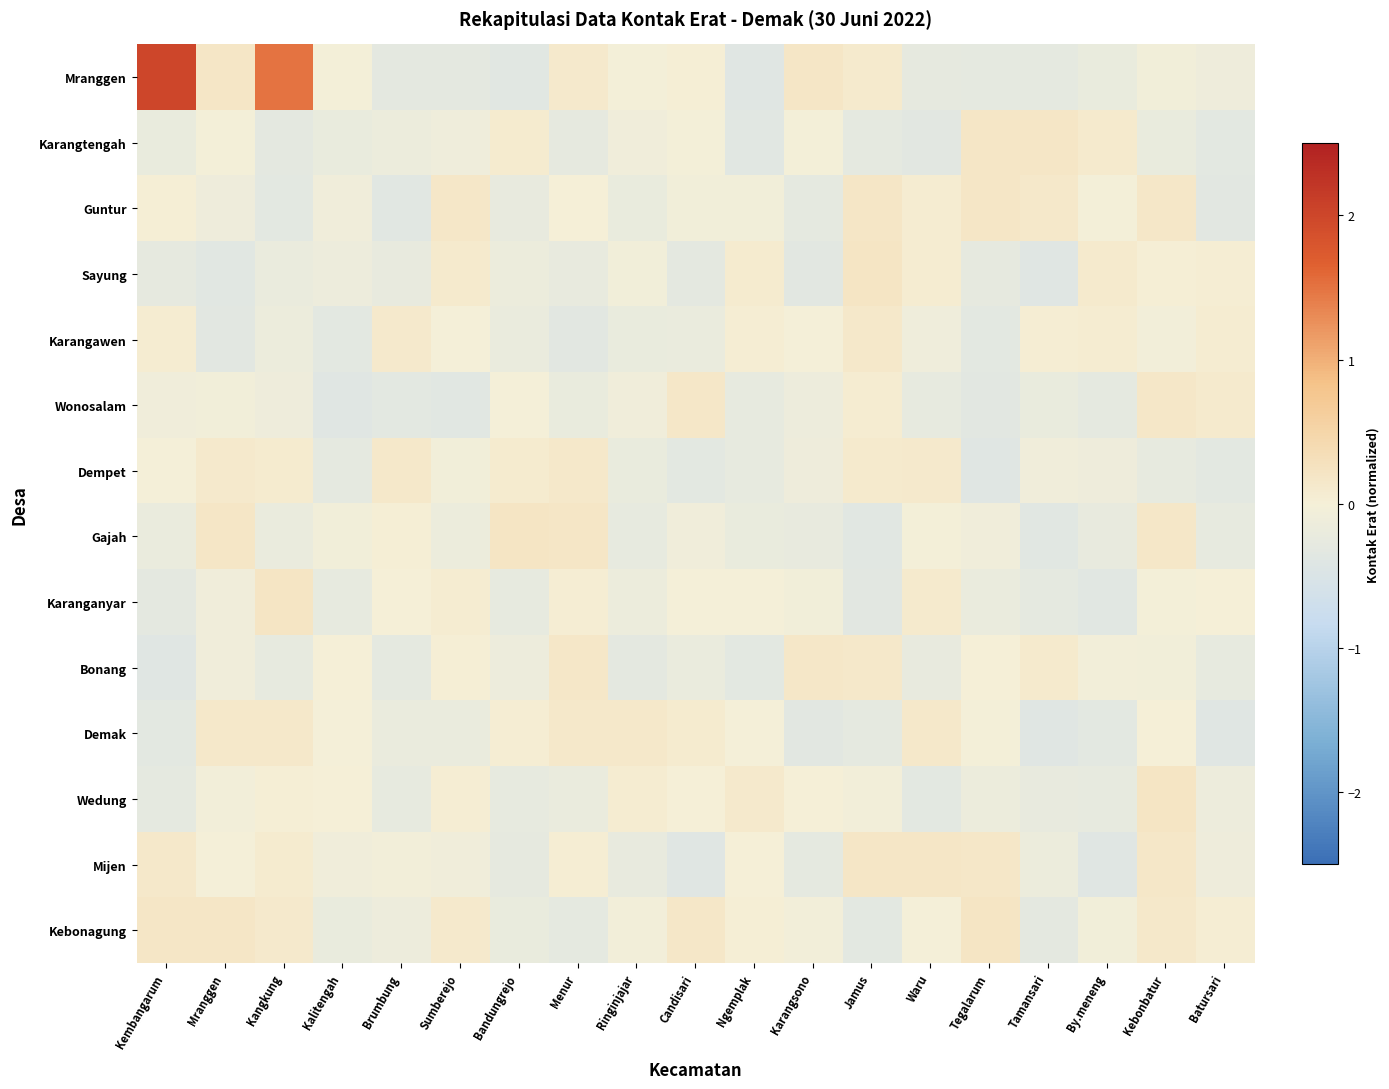

Which has a higher value, Bandungrejo or Kalitengah?

Kalitengah